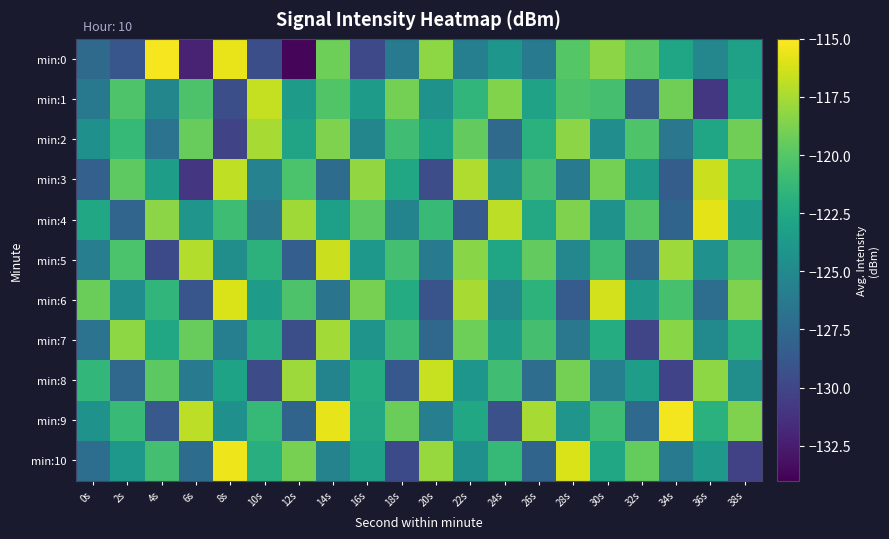

Reading left to right, what are all the values shown in this chart?

min:0: 0s=-127.4	2s=-128.9	4s=-115.3	6s=-132.2	8s=-115.6	10s=-129.5	12s=-133.6	14s=-119.2	16s=-129.8	18s=-126.2	20s=-118.2	22s=-125.8	24s=-124.0	26s=-126.1	28s=-120.0	30s=-118.3	32s=-119.9	34s=-122.9	36s=-125.2	38s=-123.1
min:1: 0s=-126.3	2s=-120.2	4s=-125.3	6s=-120.3	8s=-129.4	10s=-116.7	12s=-123.5	14s=-120.2	16s=-123.6	18s=-118.9	20s=-124.3	22s=-121.5	24s=-118.6	26s=-123.1	28s=-120.3	30s=-120.6	32s=-128.7	34s=-119.1	36s=-130.9	38s=-122.6
min:2: 0s=-124.5	2s=-121.3	4s=-126.8	6s=-119.4	8s=-130.1	10s=-117.5	12s=-122.9	14s=-118.7	16s=-125.3	18s=-120.8	20s=-123.1	22s=-119.6	24s=-127.4	26s=-121.9	28s=-118.3	30s=-124.7	32s=-120.2	34s=-126.5	36s=-122.8	38s=-119.1
min:3: 0s=-128.2	2s=-119.7	4s=-123.4	6s=-131.0	8s=-116.8	10s=-125.6	12s=-120.4	14s=-127.3	16s=-118.1	18s=-122.7	20s=-129.5	22s=-117.3	24s=-124.8	26s=-120.6	28s=-126.2	30s=-119.0	32s=-123.7	34s=-128.4	36s=-116.5	38s=-121.9
min:4: 0s=-122.6	2s=-127.8	4s=-118.3	6s=-124.1	8s=-120.9	10s=-126.5	12s=-117.7	14s=-123.3	16s=-119.8	18s=-125.4	20s=-121.2	22s=-128.6	24s=-116.9	26s=-122.5	28s=-118.7	30s=-124.3	32s=-120.1	34s=-127.9	36s=-115.8	38s=-123.6
min:5: 0s=-125.9	2s=-120.4	4s=-129.7	6s=-117.2	8s=-124.6	10s=-121.8	12s=-128.3	14s=-116.5	16s=-123.9	18s=-120.7	20s=-126.1	22s=-118.4	24s=-122.8	26s=-119.6	28s=-125.2	30s=-121.0	32s=-127.6	34s=-117.8	36s=-124.4	38s=-120.2
min:6: 0s=-119.3	2s=-124.7	4s=-121.5	6s=-128.9	8s=-116.1	10s=-123.5	12s=-120.3	14s=-126.7	16s=-118.9	18s=-122.3	20s=-129.1	22s=-117.5	24s=-124.9	26s=-121.7	28s=-128.5	30s=-116.3	32s=-123.7	34s=-120.5	36s=-127.1	38s=-118.7
min:7: 0s=-126.8	2s=-118.2	4s=-122.6	6s=-119.4	8s=-125.8	10s=-122.0	12s=-129.4	14s=-117.6	16s=-124.2	18s=-121.0	20s=-127.6	22s=-119.2	24s=-123.8	26s=-120.6	28s=-126.4	30s=-122.2	32s=-130.0	34s=-118.4	36s=-125.0	38s=-121.8
min:8: 0s=-121.4	2s=-127.6	4s=-119.8	6s=-126.2	8s=-123.0	10s=-129.6	12s=-117.8	14s=-125.4	16s=-122.2	18s=-128.8	20s=-116.6	22s=-124.0	24s=-120.8	26s=-127.2	28s=-119.0	30s=-125.8	32s=-123.4	34s=-130.2	36s=-118.2	38s=-124.6
min:9: 0s=-124.3	2s=-121.1	4s=-128.7	6s=-116.9	8s=-124.5	10s=-121.3	12s=-127.9	14s=-115.7	16s=-122.5	18s=-119.3	20s=-125.9	22s=-122.7	24s=-129.3	26s=-117.5	28s=-124.1	30s=-120.9	32s=-127.5	34s=-115.3	36s=-121.9	38s=-118.7
min:10: 0s=-127.1	2s=-123.9	4s=-120.7	6s=-127.3	8s=-115.5	10s=-122.1	12s=-118.9	14s=-125.5	16s=-123.1	18s=-129.7	20s=-117.9	22s=-124.5	24s=-121.3	26s=-127.9	28s=-116.1	30s=-122.7	32s=-119.5	34s=-126.1	36s=-123.7	38s=-130.3